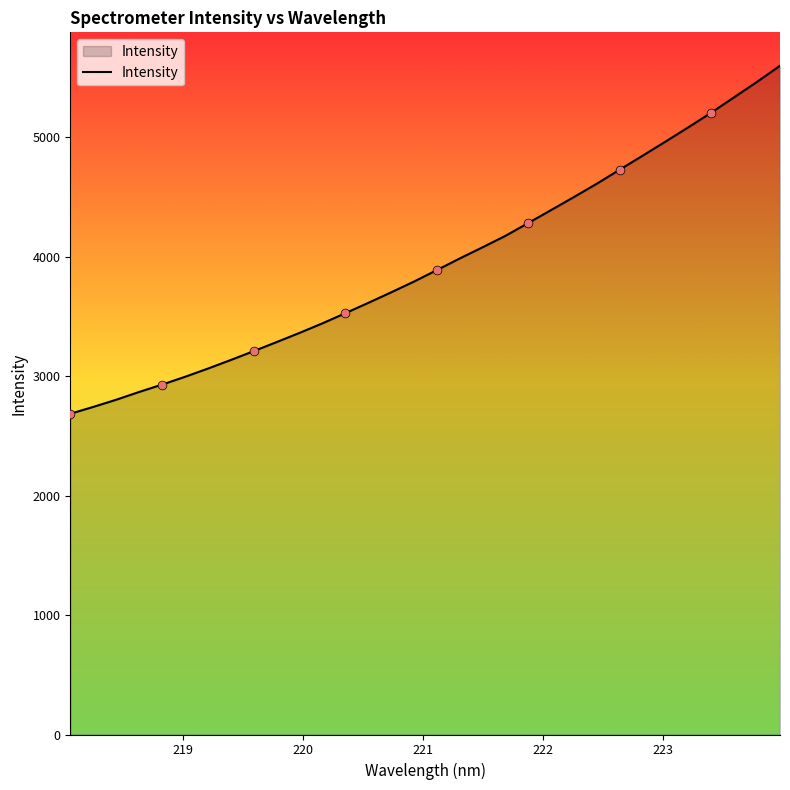

What is the maximum value shown in the chart?

5599.0